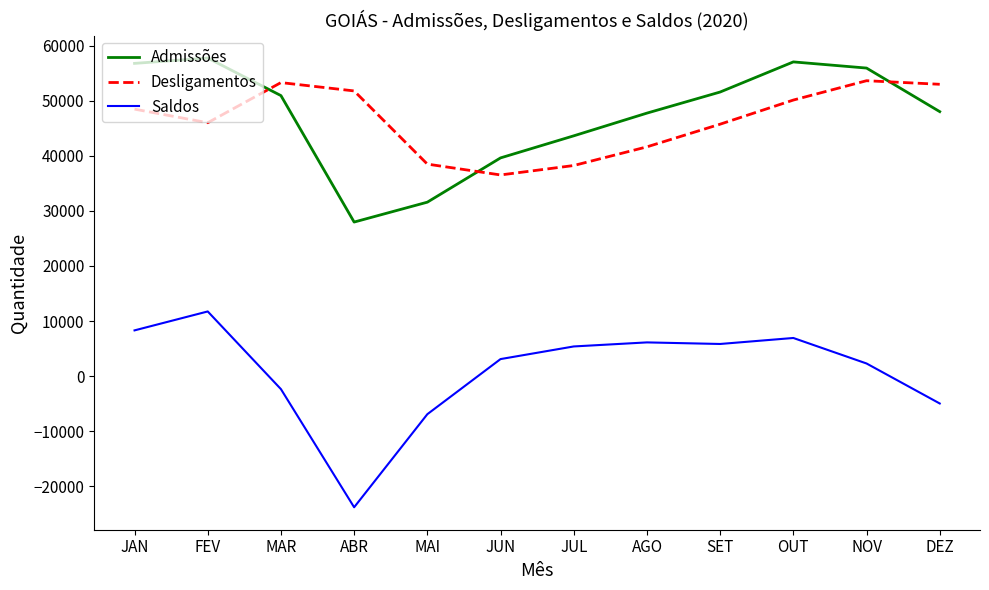

What is the difference between the highest and lowest values at NOV?

53621